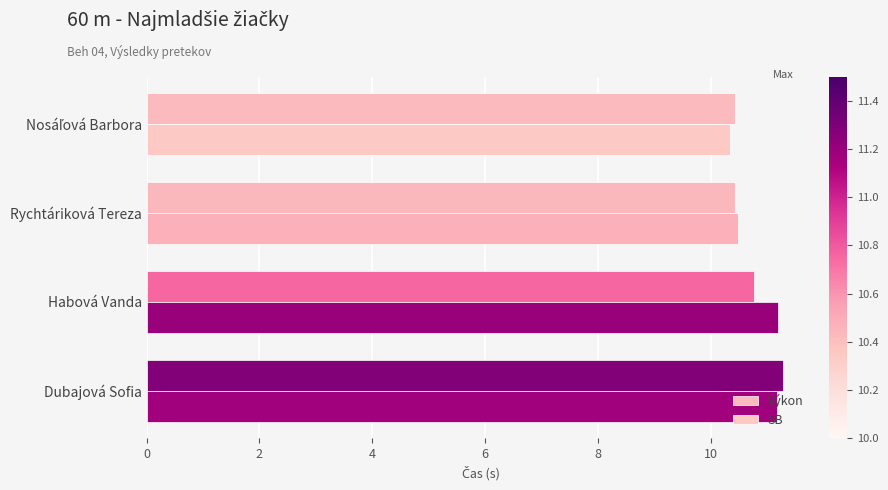

What is the difference between the maximum and minimum values in the Výkon series?

0.8